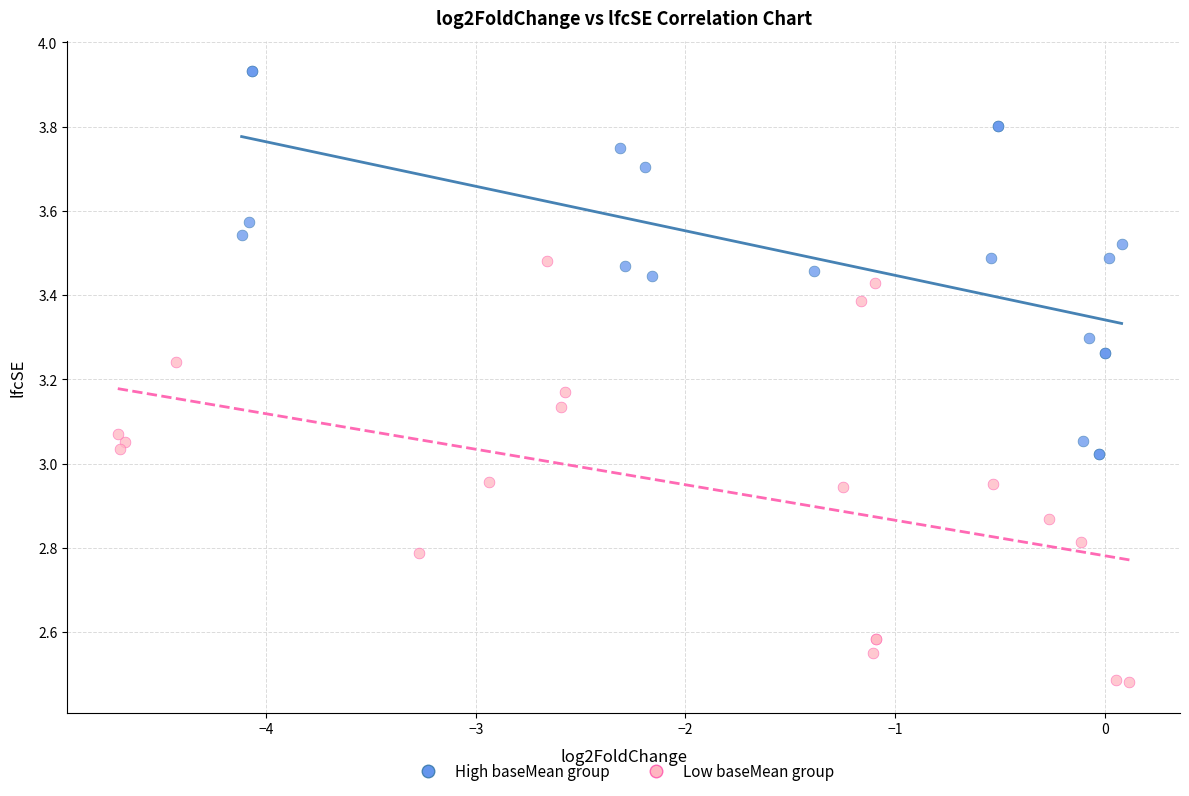

Which series reaches the maximum Y coordinate?

High baseMean group